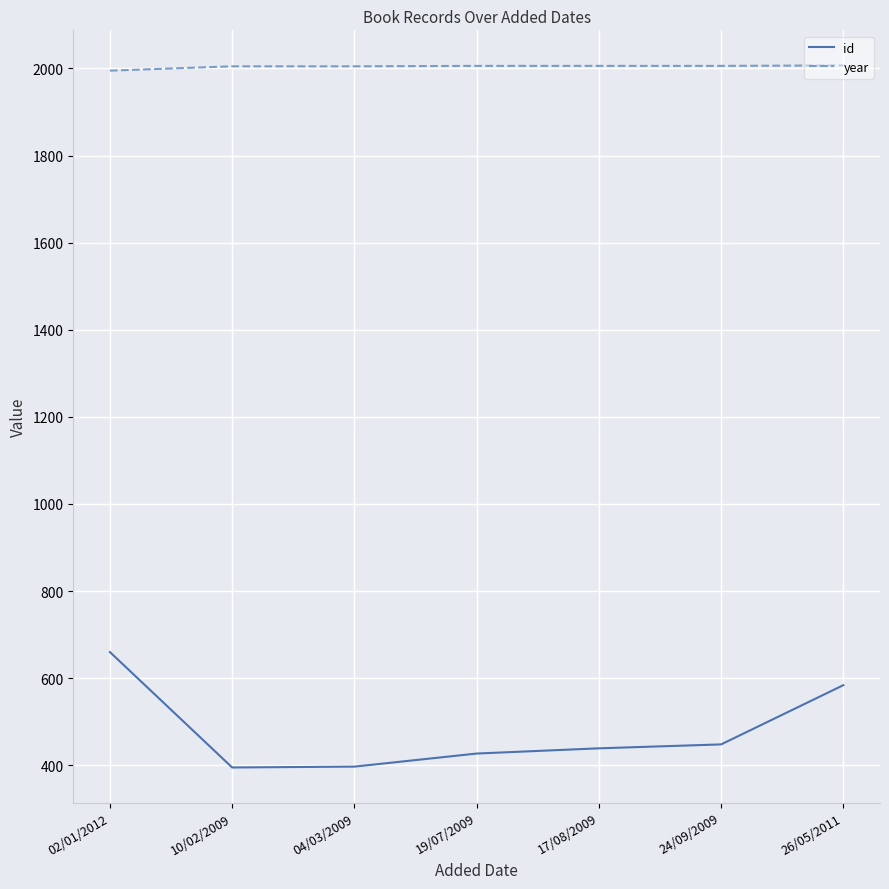

What is the difference between the maximum and second lowest values in the id series?

263